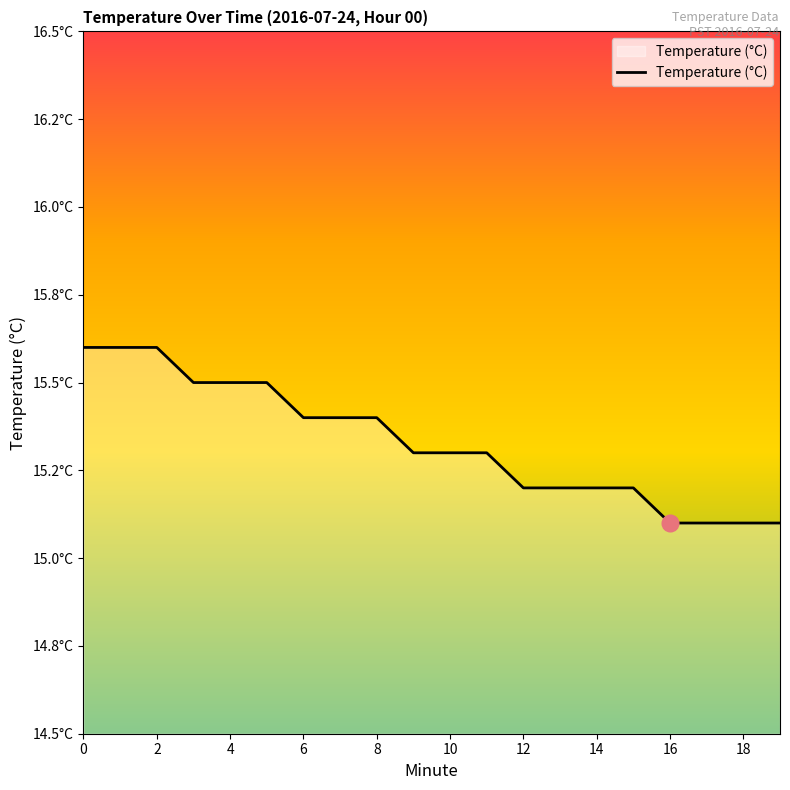

Is this an area chart (filled region under the line)?

No